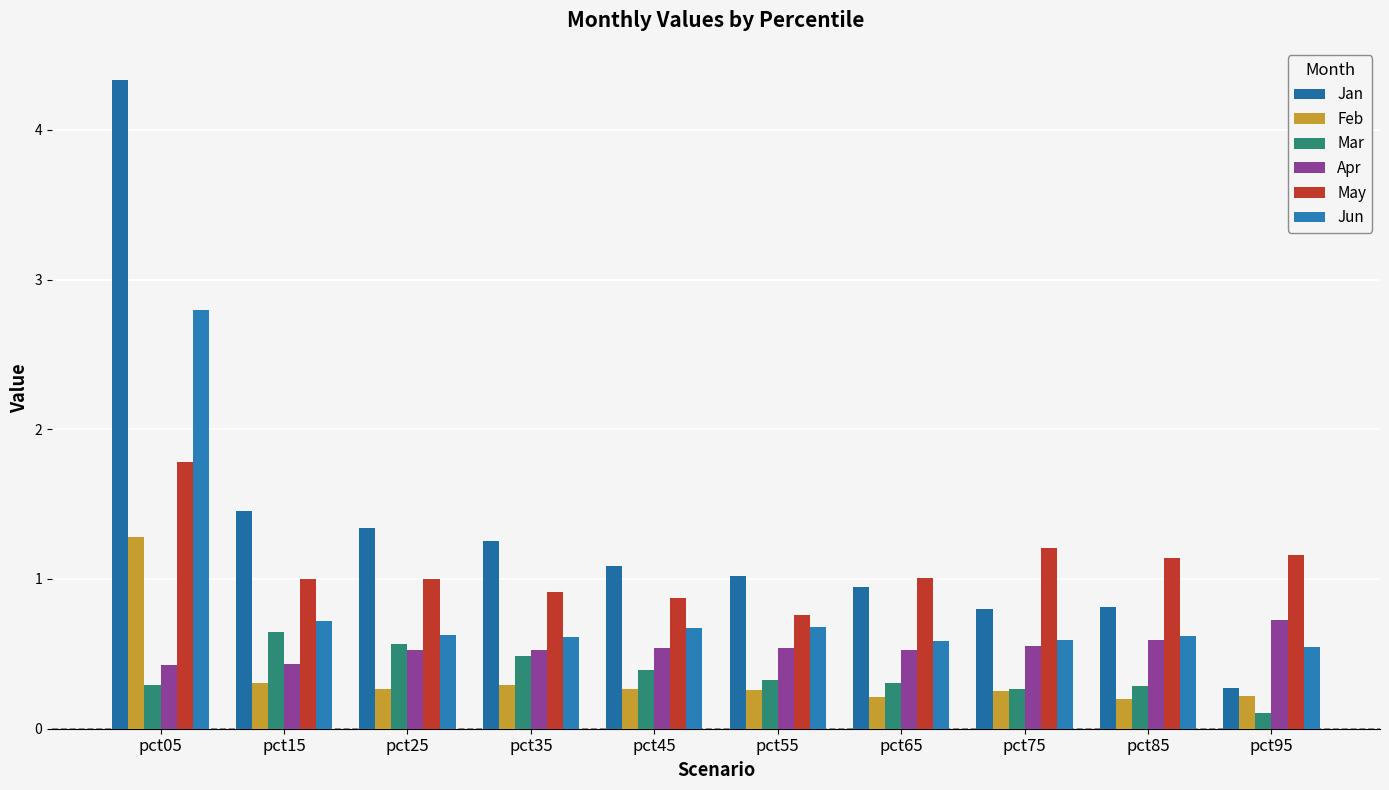

Is the value of Apr at pct35 greater than the value of Mar at pct55?

Yes